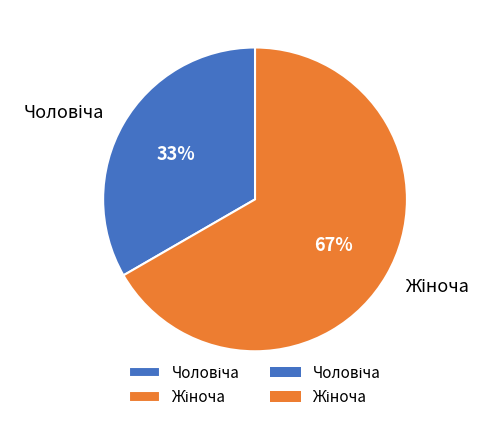

To the nearest percent, what is the average slice percentage?

50%